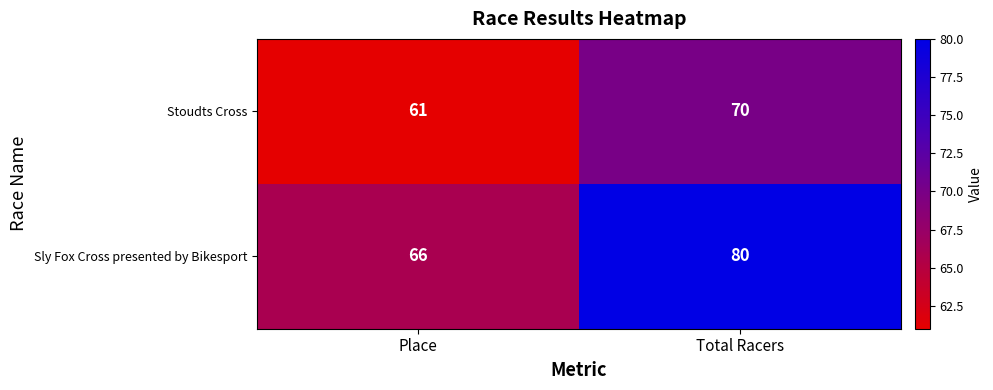

What is the sum of the Sly Fox Cross presented by Bikesport values at Place and Total Racers?

146